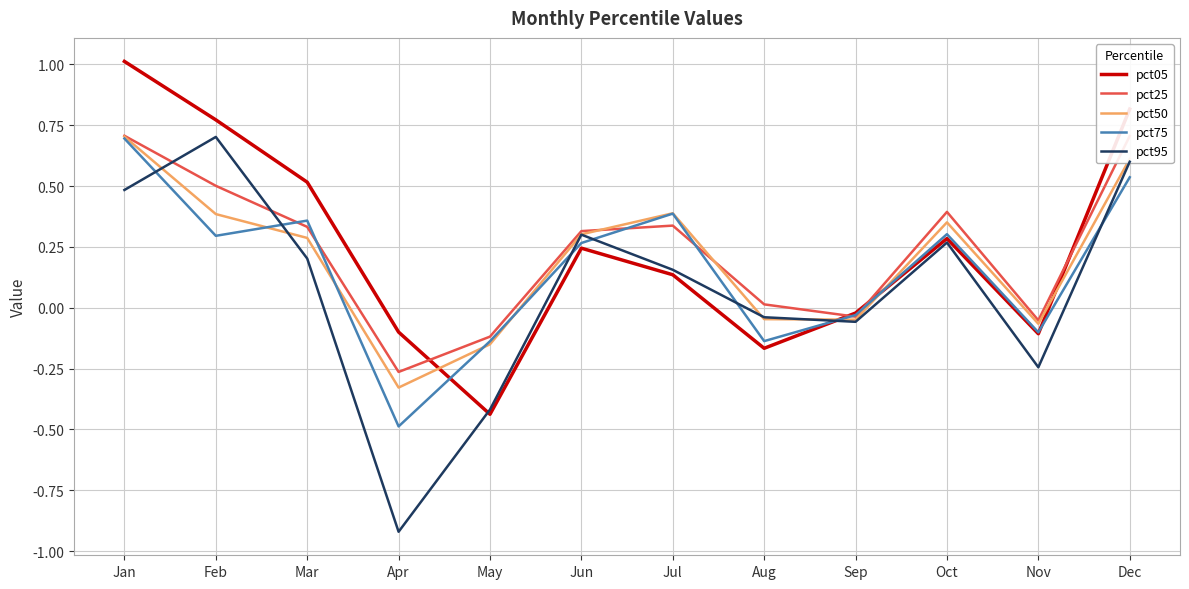

What is the smallest value displayed?

-0.9